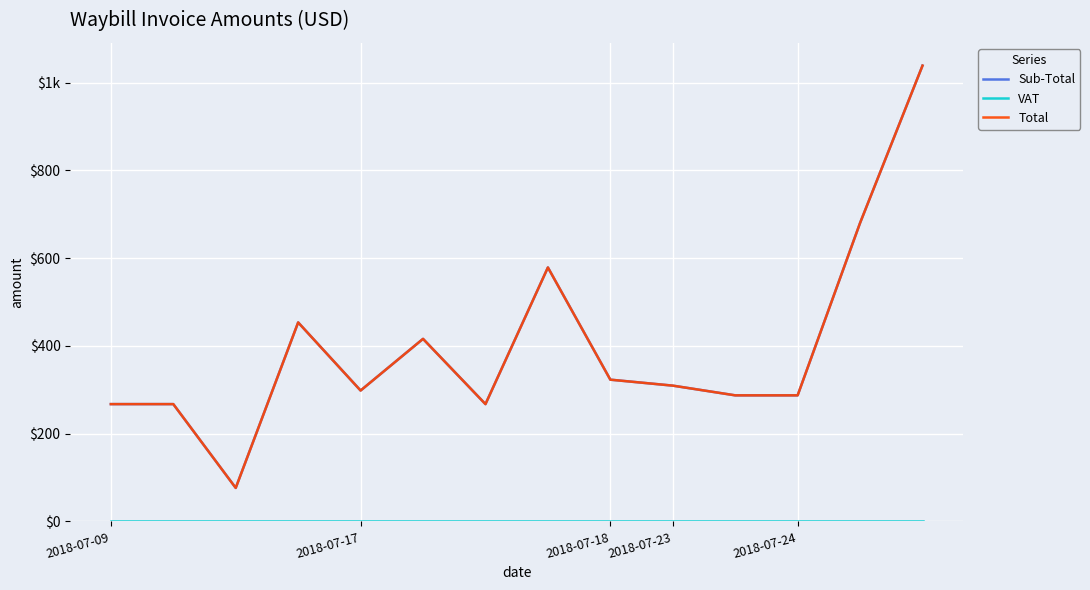

Does the chart have visible grid lines?

Yes